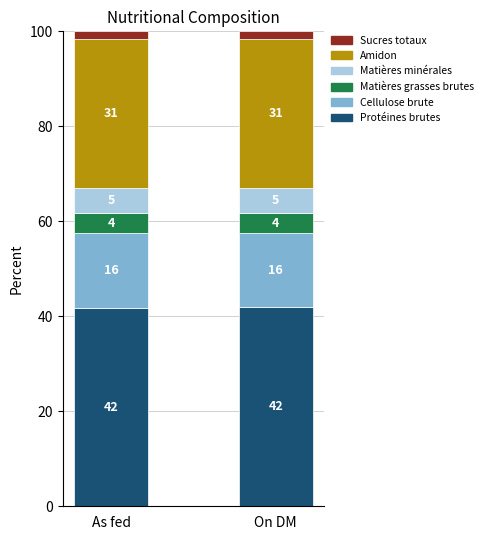

Is it true that Matières minérales equals 5.3 at As fed?

True